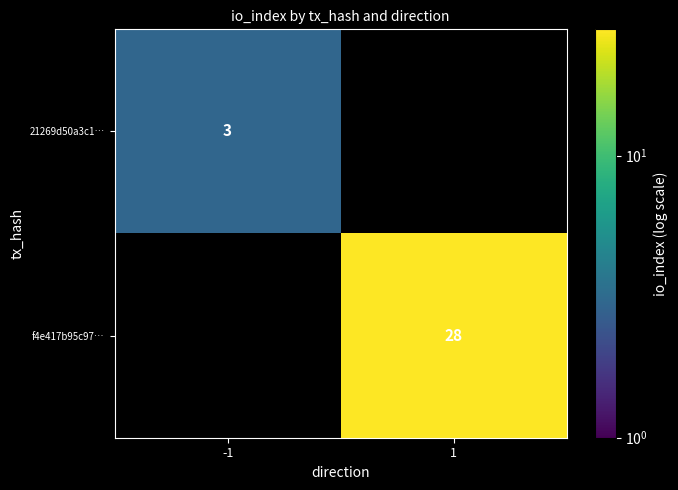

The 21269d50a3c1… series shows 5.1 at -1. True or false?

False